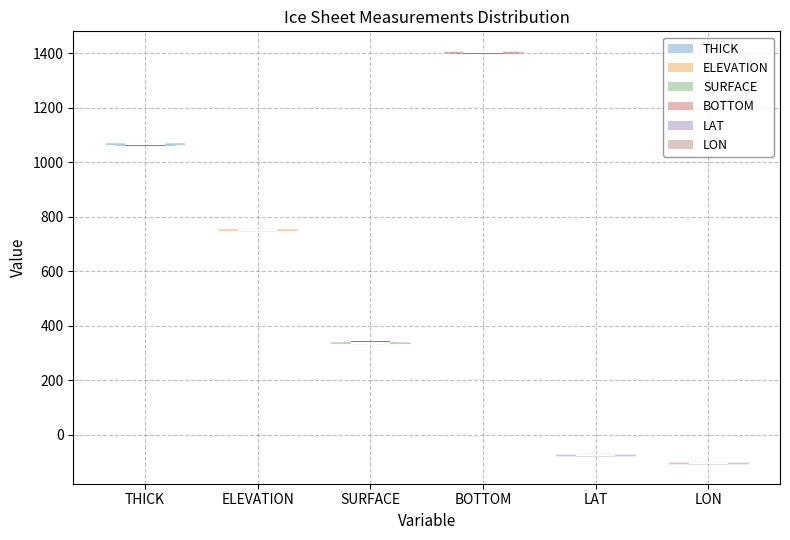

Which violin has the lowest median line?

LON